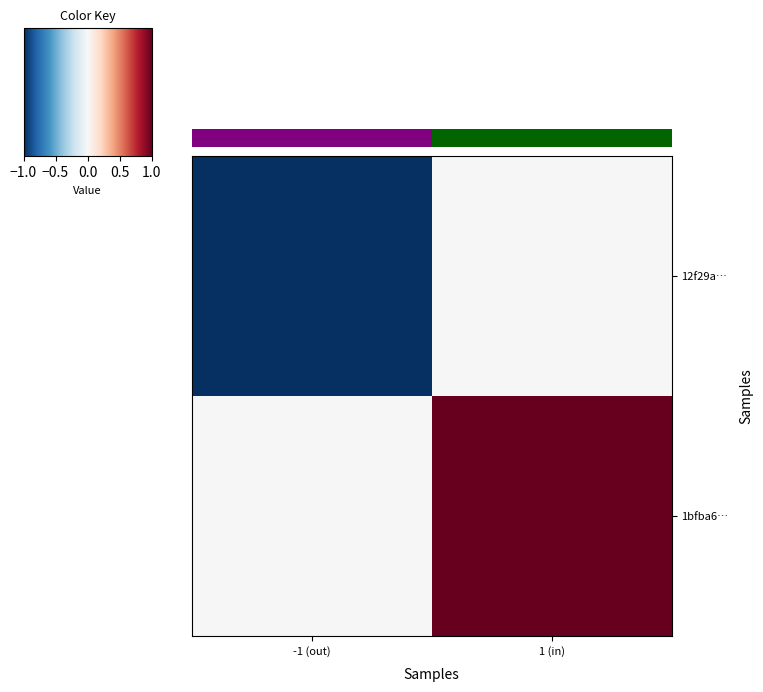

Reading right to left, list all the values displayed in this chart.

12f29a…: 1 (in)=0	-1 (out)=-1
1bfba6…: 1 (in)=1	-1 (out)=0